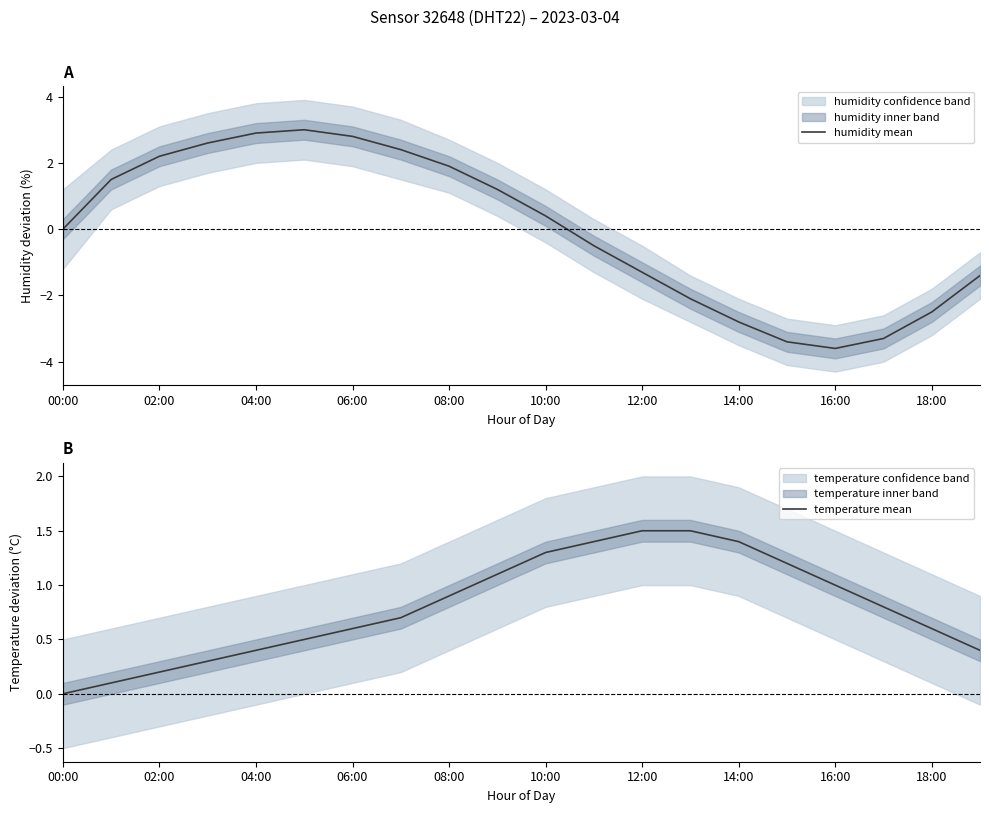

What is the value of the humidity mean point at the 2nd from the left?

1.5